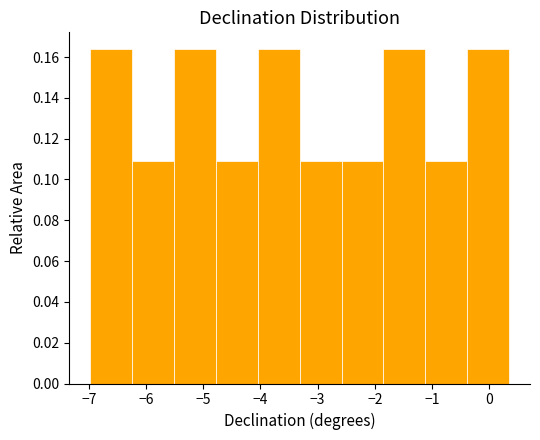

Reading left to right, list every bar in this chart as the range it spans on the x-axis followed by its height. Neither the bar edges nor the heights are printed on the chart, so give them approximately, as read against the axes.

-7.0 to -6.2: 0.164
-6.2 to -5.5: 0.110
-5.5 to -4.8: 0.164
-4.8 to -4.0: 0.110
-4.0 to -3.3: 0.164
-3.3 to -2.6: 0.110
-2.6 to -1.8: 0.110
-1.8 to -1.1: 0.164
-1.1 to -0.4: 0.110
-0.4 to 0.3: 0.164